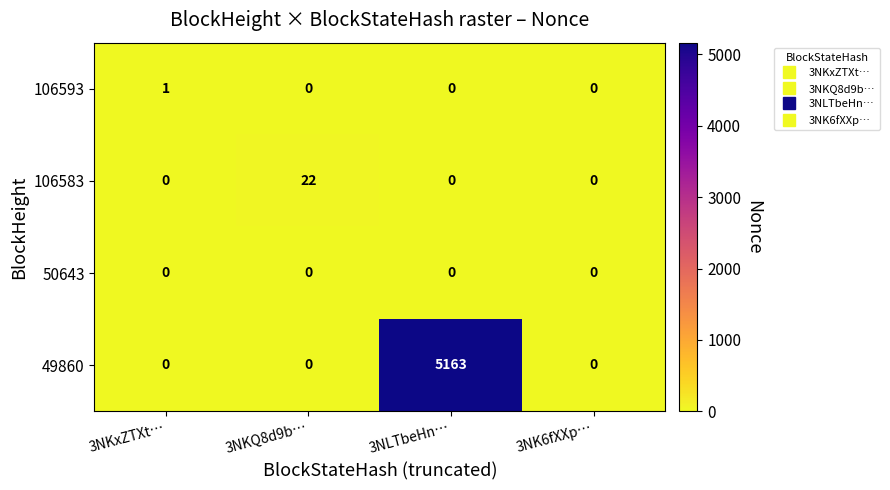

What is the maximum value shown in the chart?

5163